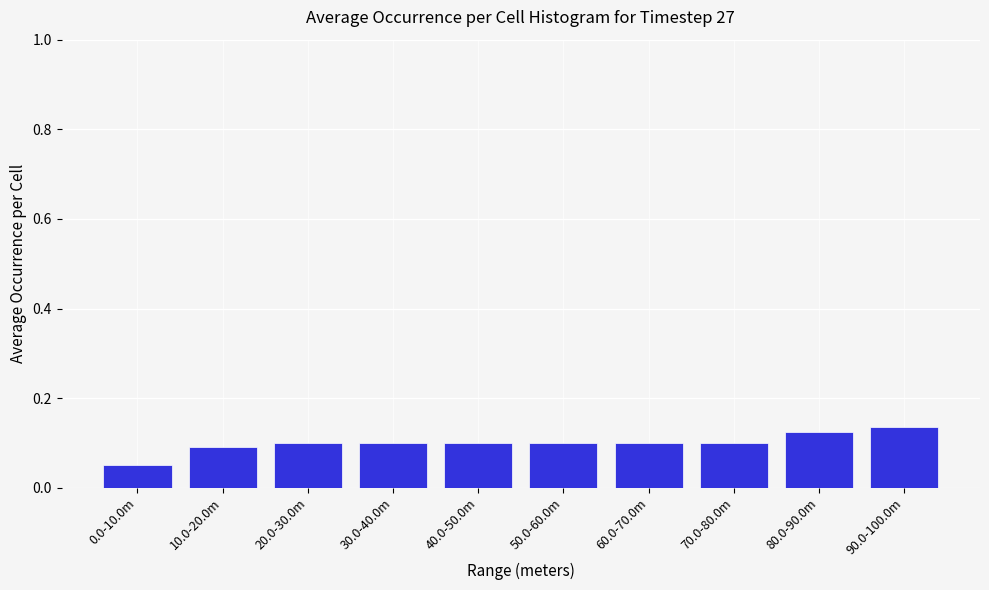

Where is the data nearest to the value 0?

0.0-10.0m